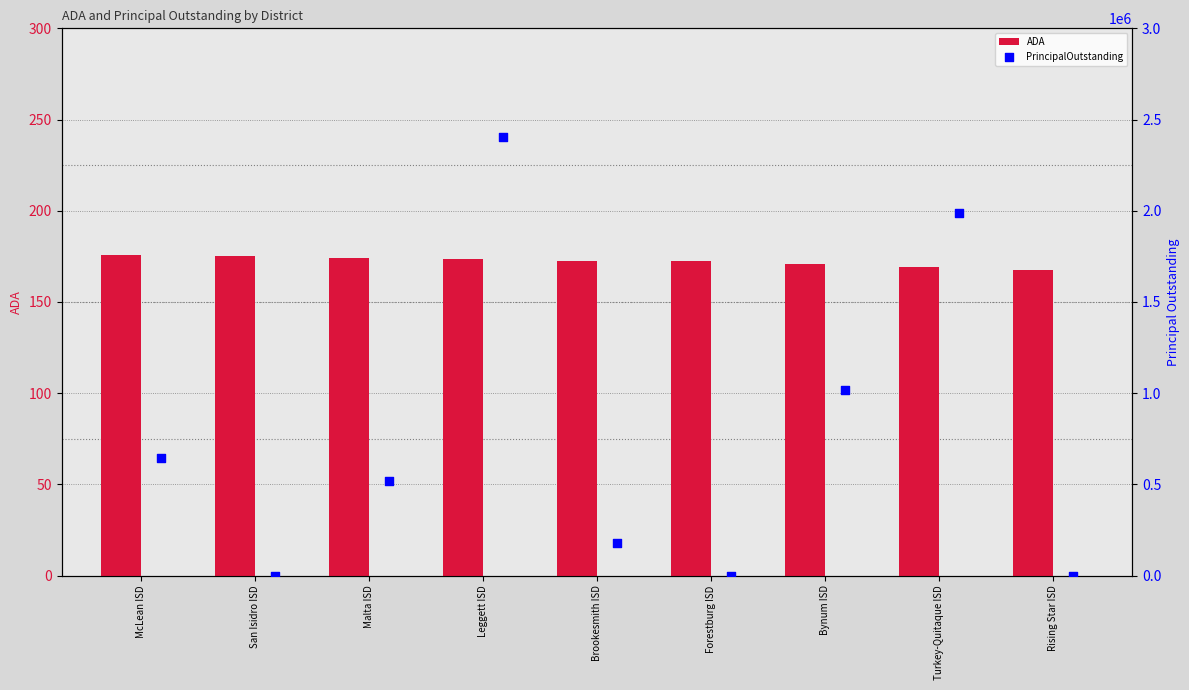

The ADA series shows 172.4 at Brookesmith ISD. True or false?

True